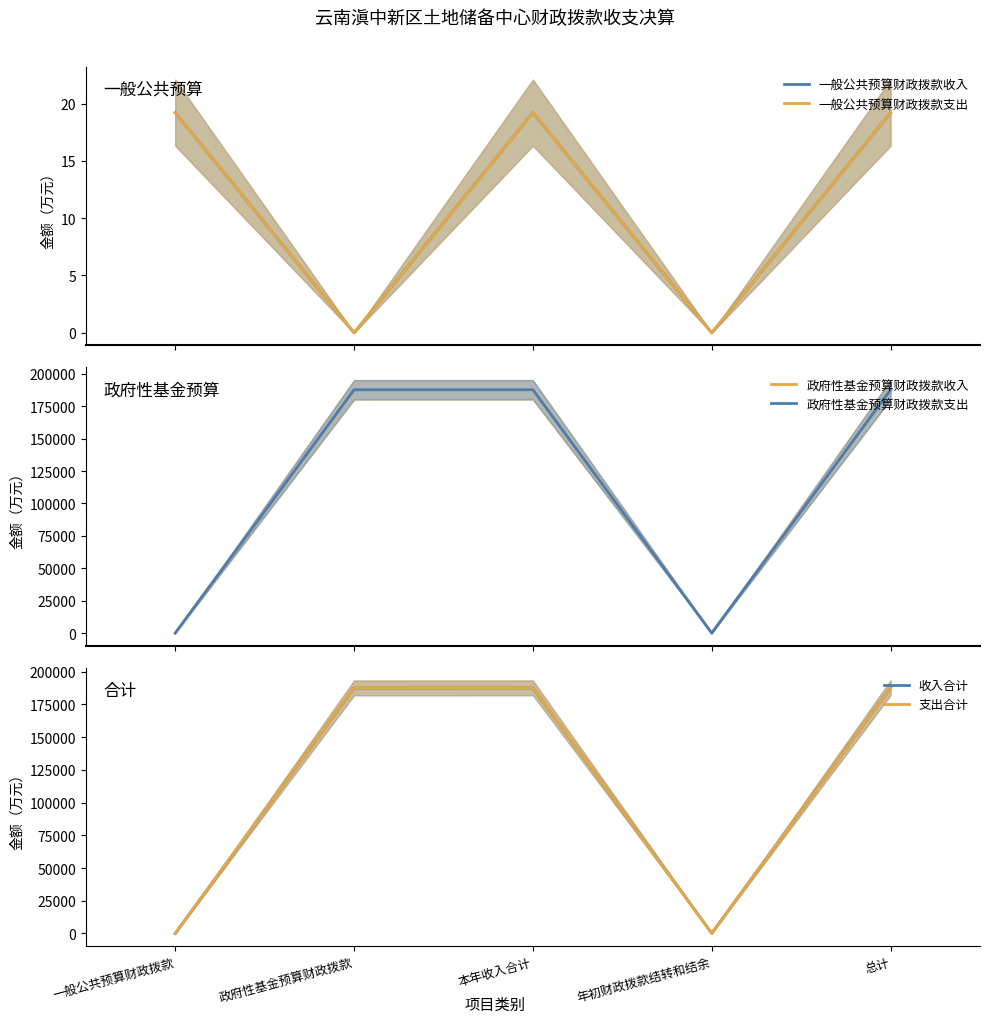

Reading left to right, extract all data points from this chart.

一般公共预算财政拨款收入: 19.2	0.0	19.2	0.0	19.2
一般公共预算财政拨款支出: 19.2	0.0	19.2	0.0	19.2
政府性基金预算财政拨款收入: 0.0	187538.8	187538.8	199.8	187738.7
政府性基金预算财政拨款支出: 0.0	187725.4	187725.4	13.3	187738.7
收入合计: 19.2	187538.8	187558.0	199.8	187757.9
支出合计: 19.2	187725.4	187744.5	13.3	187757.9